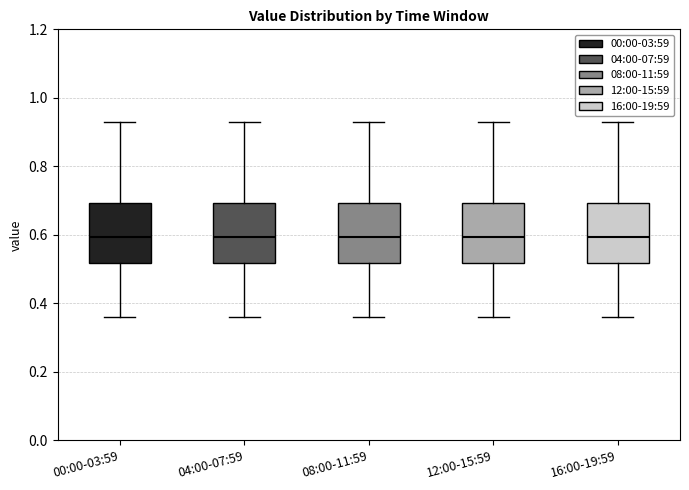

Reading left to right, read every box against the y-axis: the position of its median line, the range the box covers, and the ends of its whiskers. The values are not printed on the chart, so give them approximately, as read against the axis.

00:00-03:59: median 0.60, box 0.52 to 0.70, whiskers 0.36 to 0.94
04:00-07:59: median 0.60, box 0.52 to 0.70, whiskers 0.36 to 0.94
08:00-11:59: median 0.60, box 0.52 to 0.70, whiskers 0.36 to 0.94
12:00-15:59: median 0.60, box 0.52 to 0.70, whiskers 0.36 to 0.94
16:00-19:59: median 0.60, box 0.52 to 0.70, whiskers 0.36 to 0.94